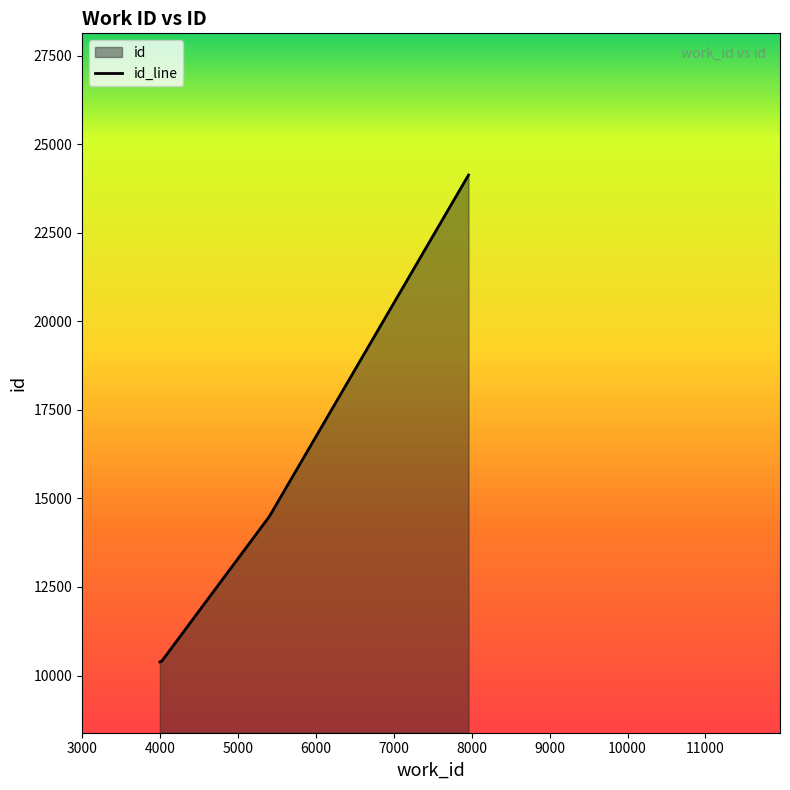

Rank the categories by value from highest to lowest.

7957, 5400, 4020, 3994